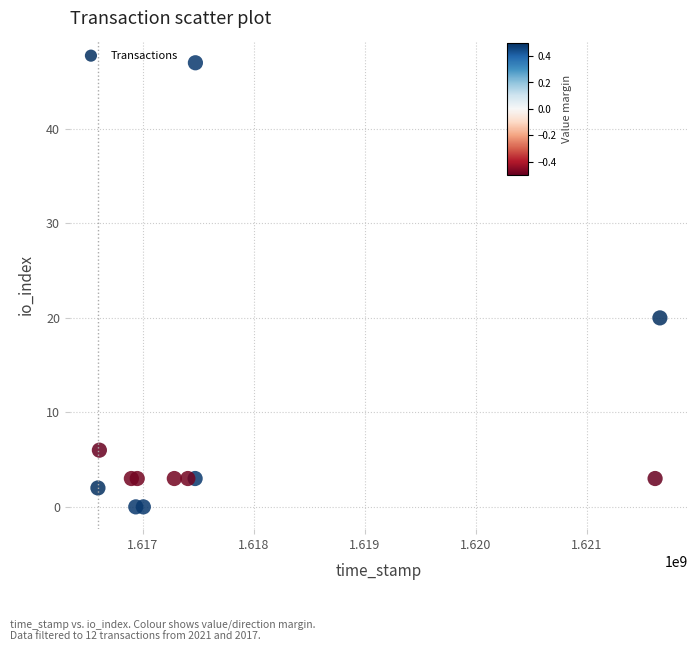

What Y value in the scatter plot is closest to 23?

20